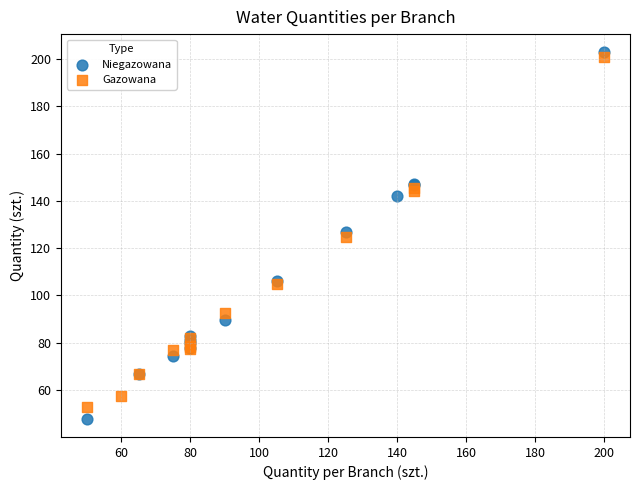

Which series has the widest spread of Y values?

Niegazowana